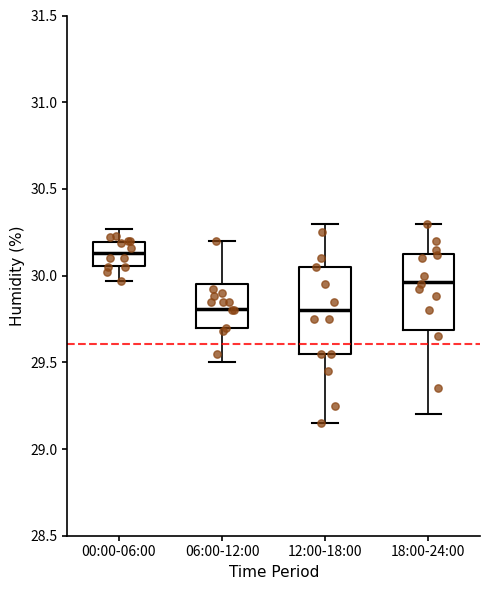

Which box's median line is the highest?

00:00-06:00